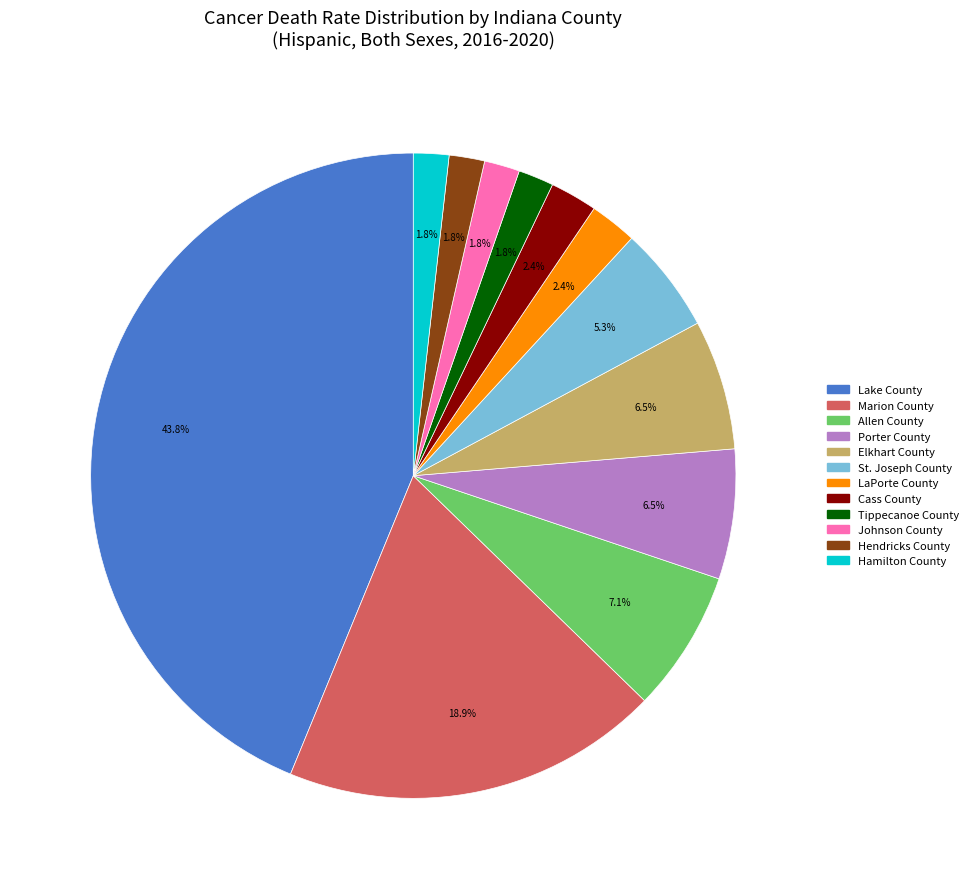

To the nearest percent, what is the combined percentage of Elkhart County and St. Joseph County?

12%